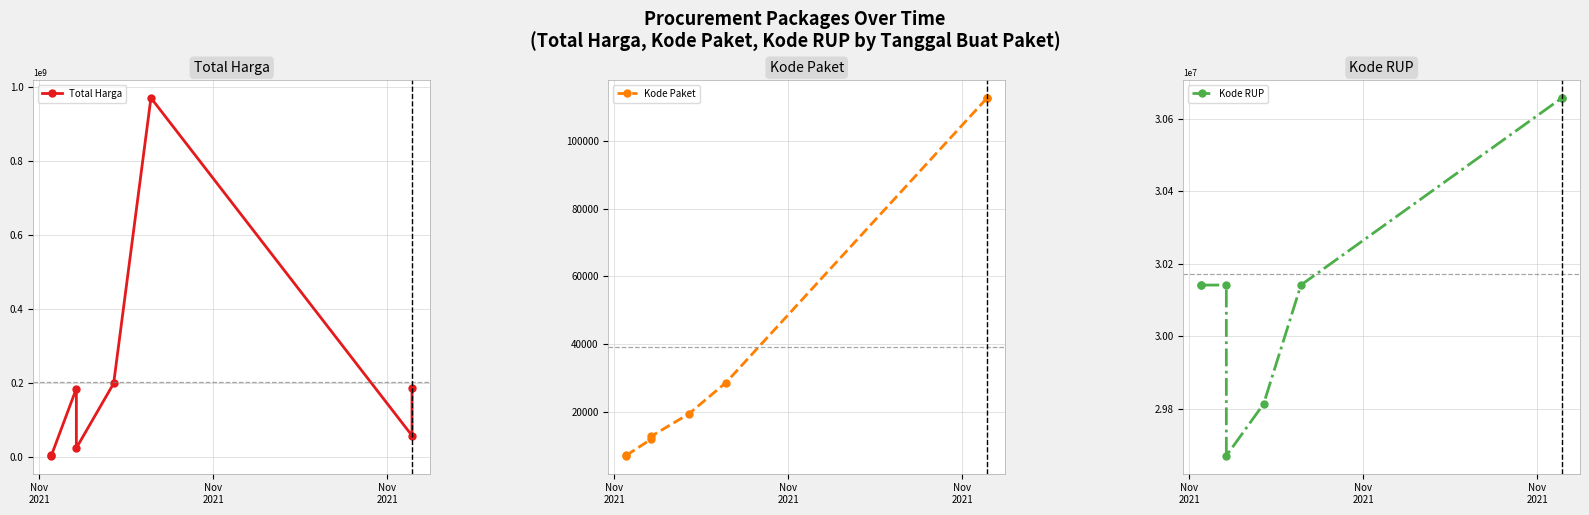

What is the highest value of the Kode Paket series?

112597